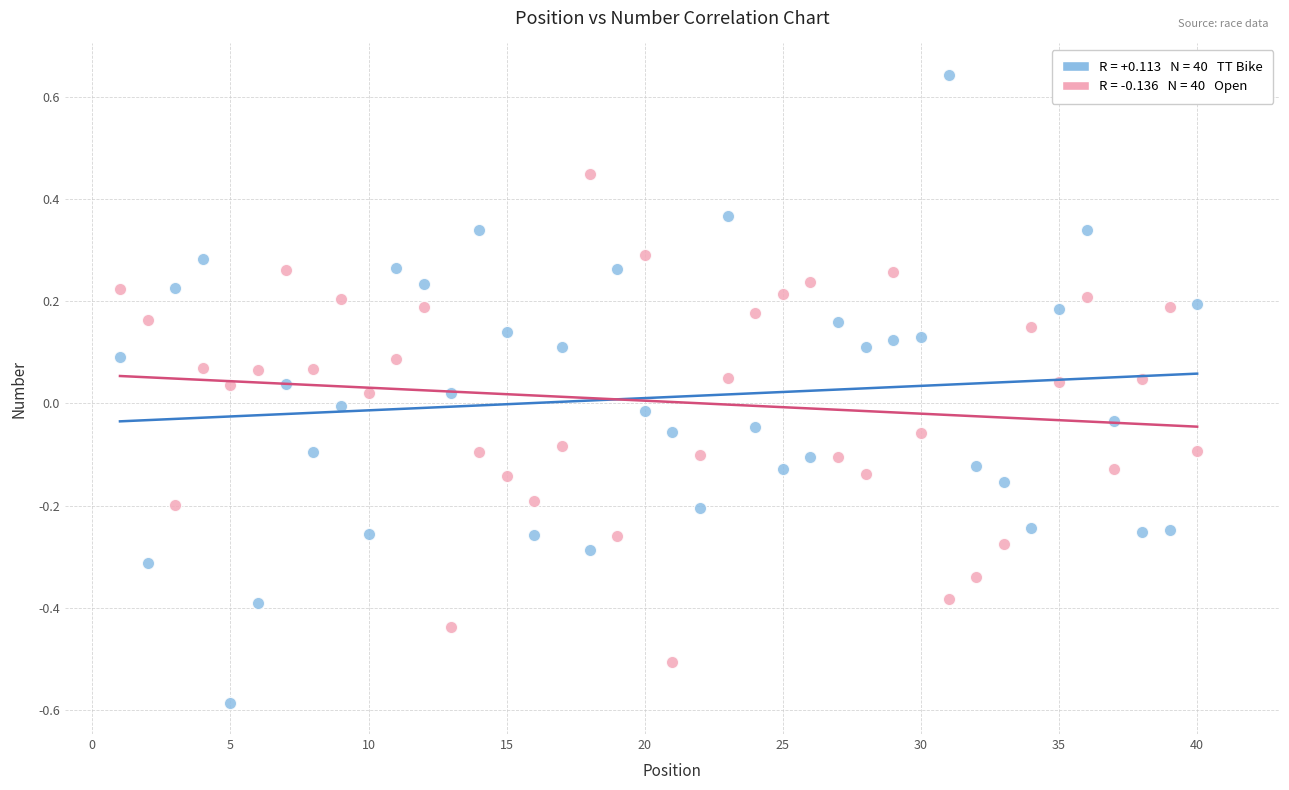

Across all data points, what is the range of Y values (max minus min)?

1.2